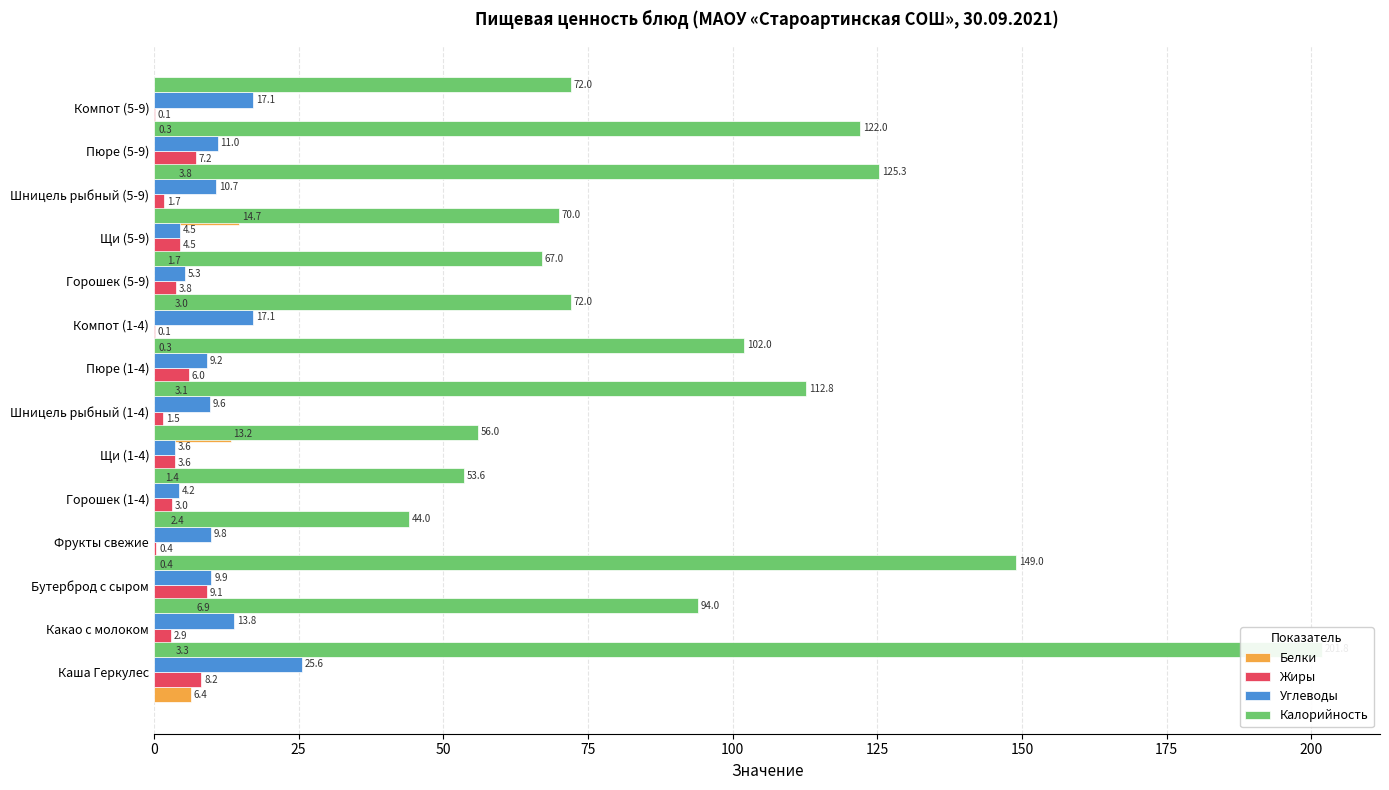

What are all the series names shown in the legend?

Белки, Жиры, Углеводы, Калорийность